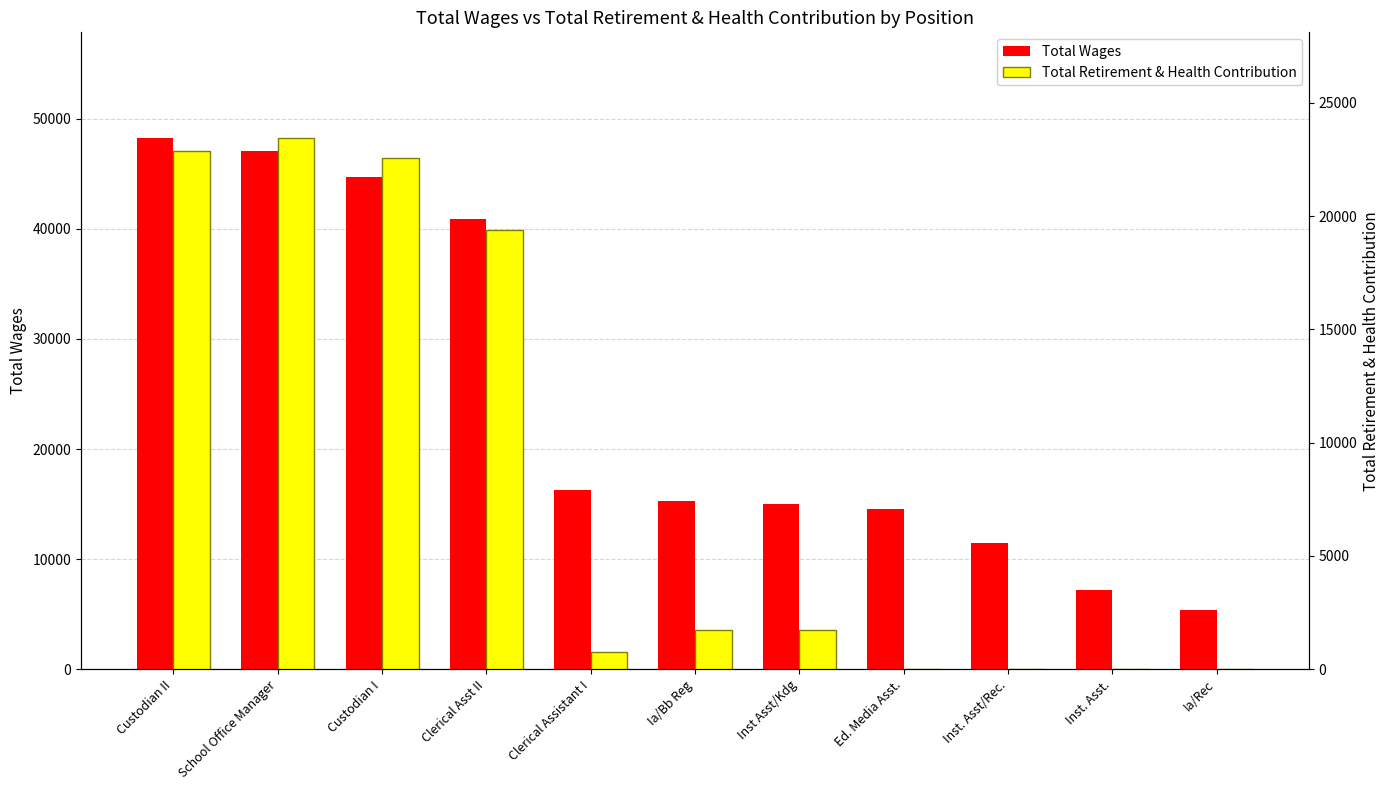

What are all the series names shown in the legend?

Total Wages, Total Retirement & Health Contribution